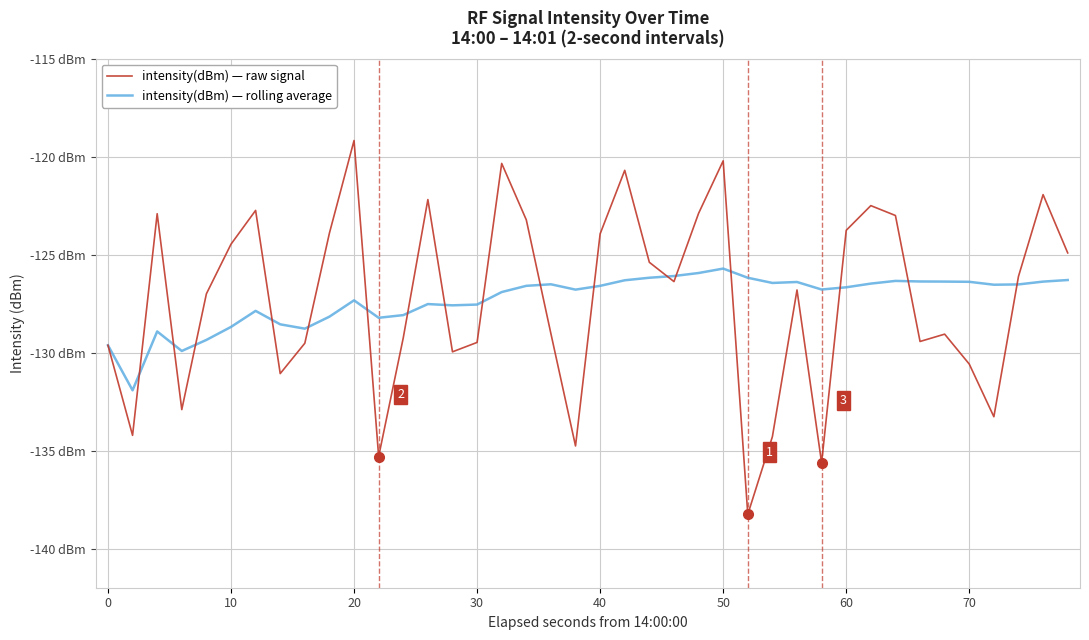

Which series has the largest range (max minus min)?

intensity(dBm) — raw signal